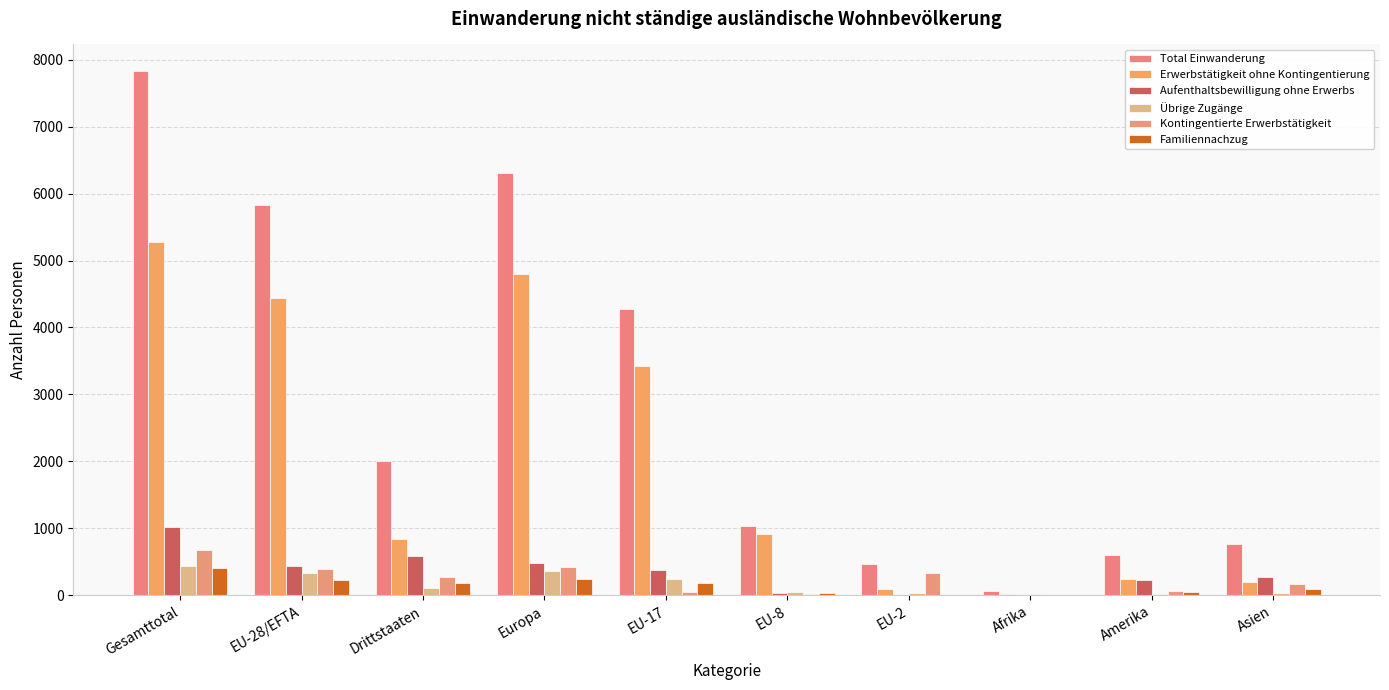

At which label is Total Einwanderung closest to 3953?

EU-17